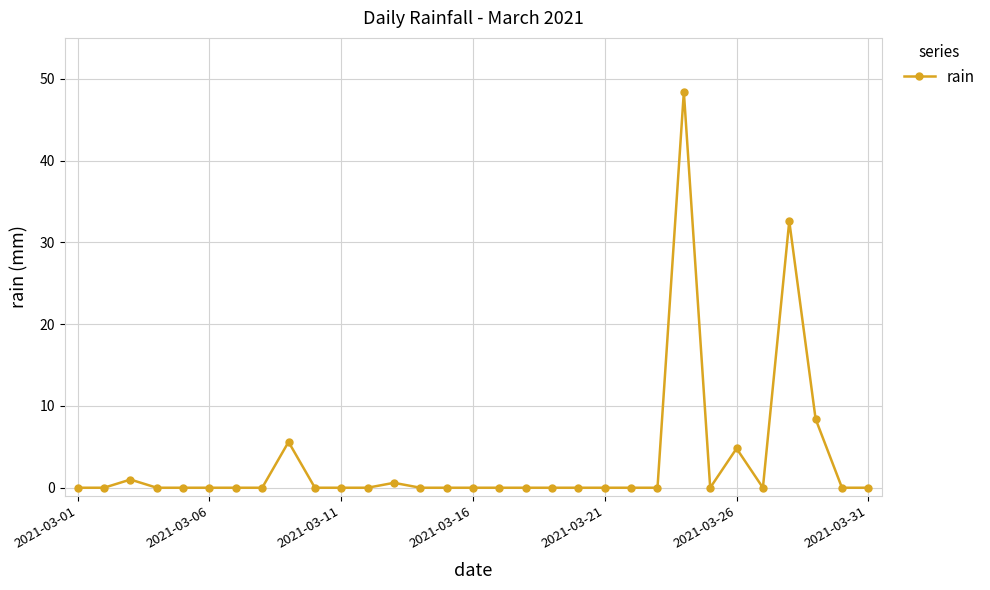

What is the sum of all values?

101.4